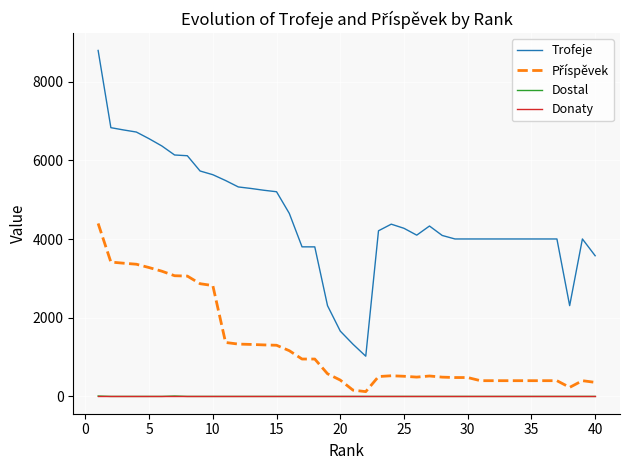

Which series has the largest total across all categories?

Trofeje